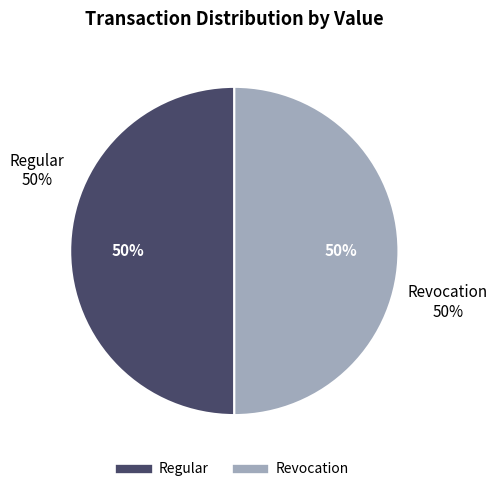

Between Regular (io_index=226) and Revocation (io_index=0), which is larger?

Regular (io_index=226)